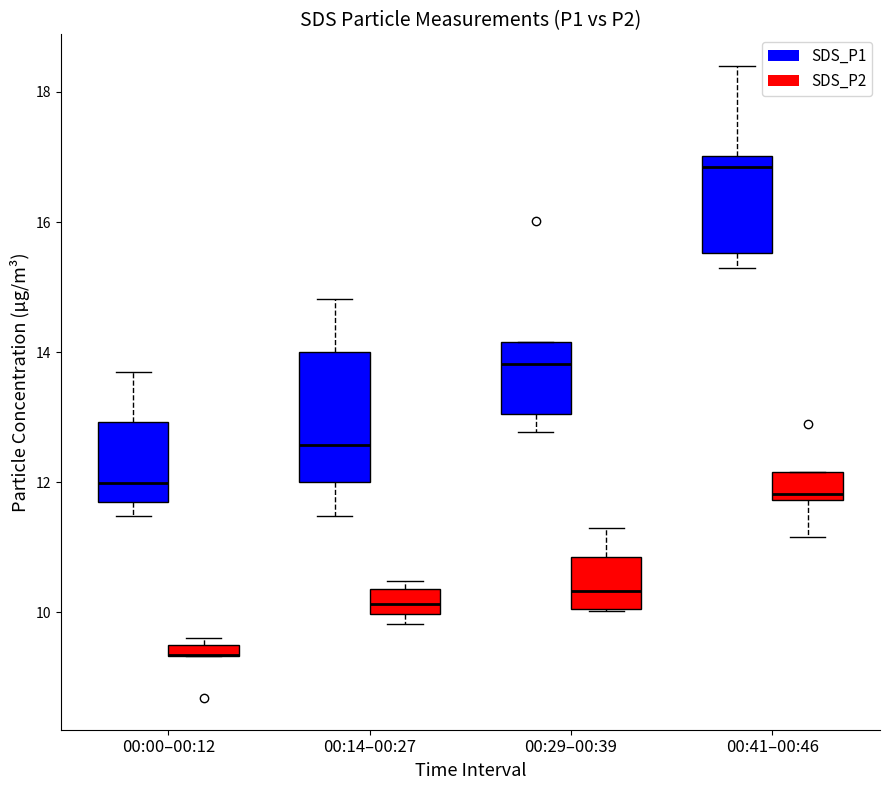

What are all the series names shown in the legend?

SDS_P1, SDS_P2